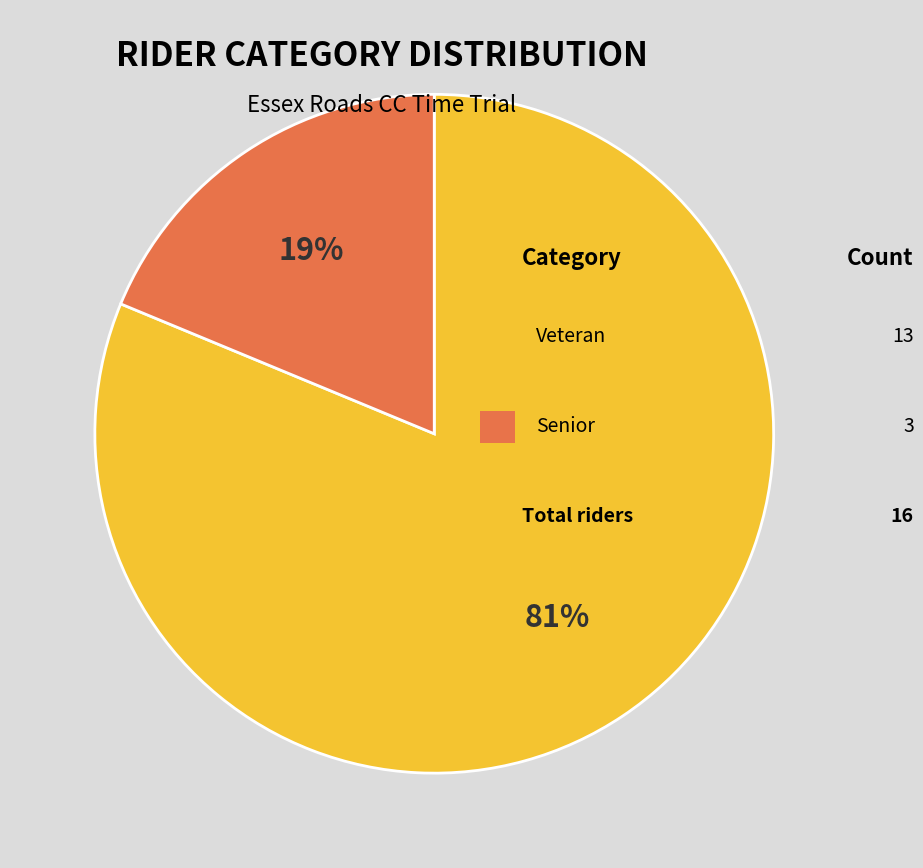

To the nearest percent, what is the average slice percentage?

50%